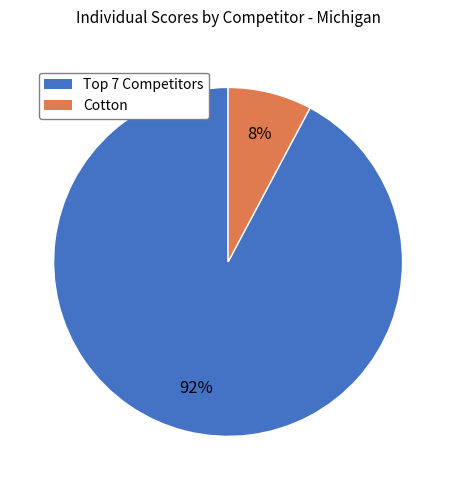

Count the number of slices in the pie.

2